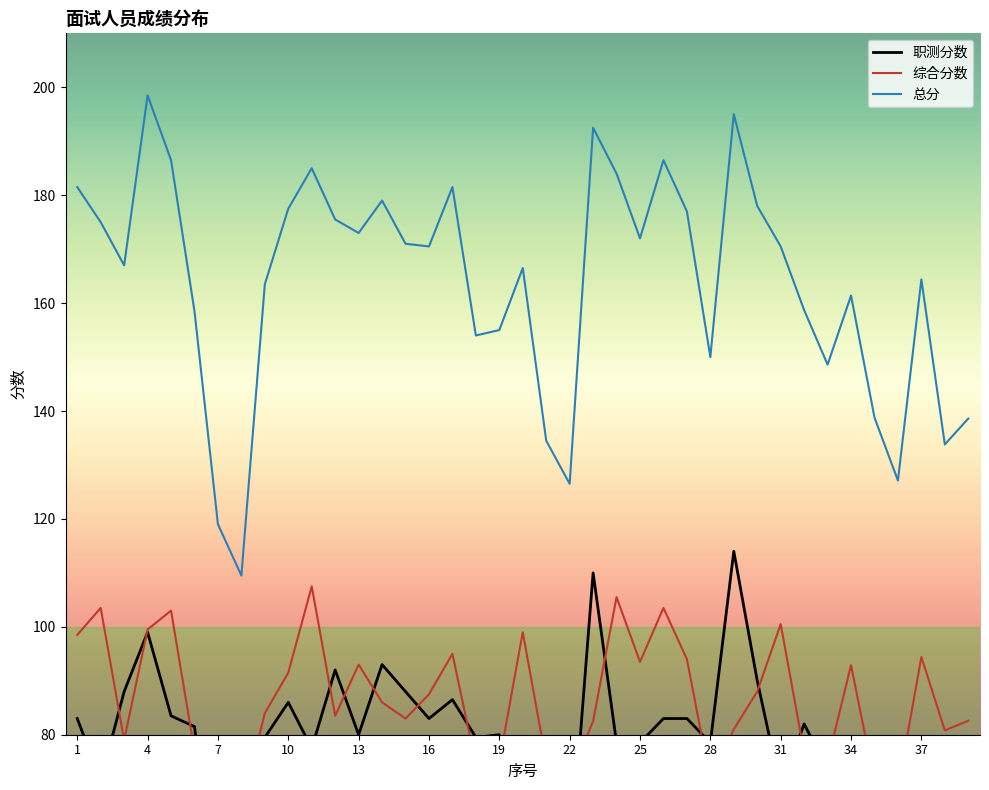

What is the highest value of the 总分 series?

198.5